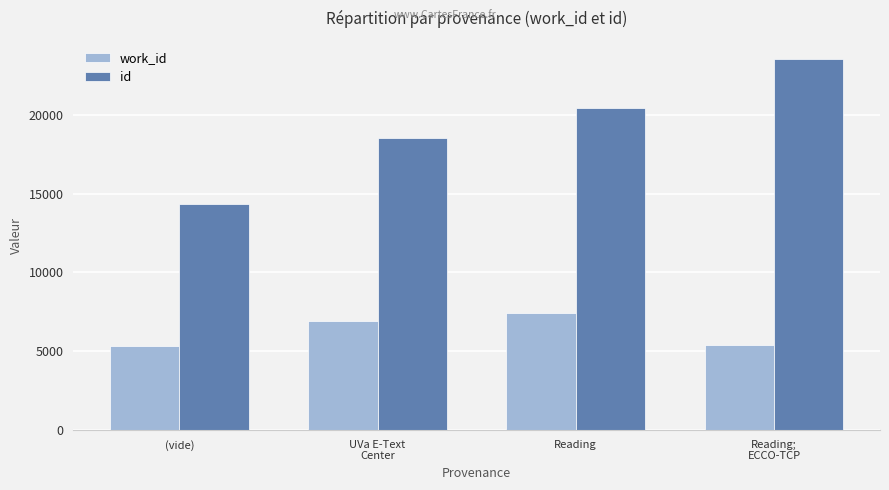

What is the total value across all series at Reading;
ECCO-TCP?

28921